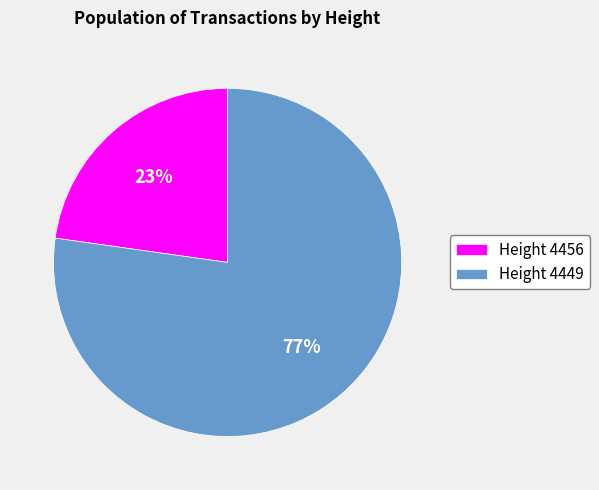

How many segments does this pie chart have?

2